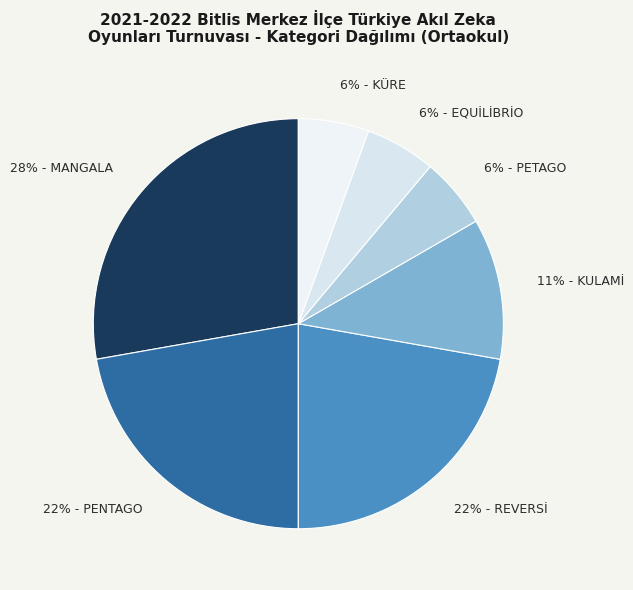

Is there any slice that represents more than half of the pie?

No